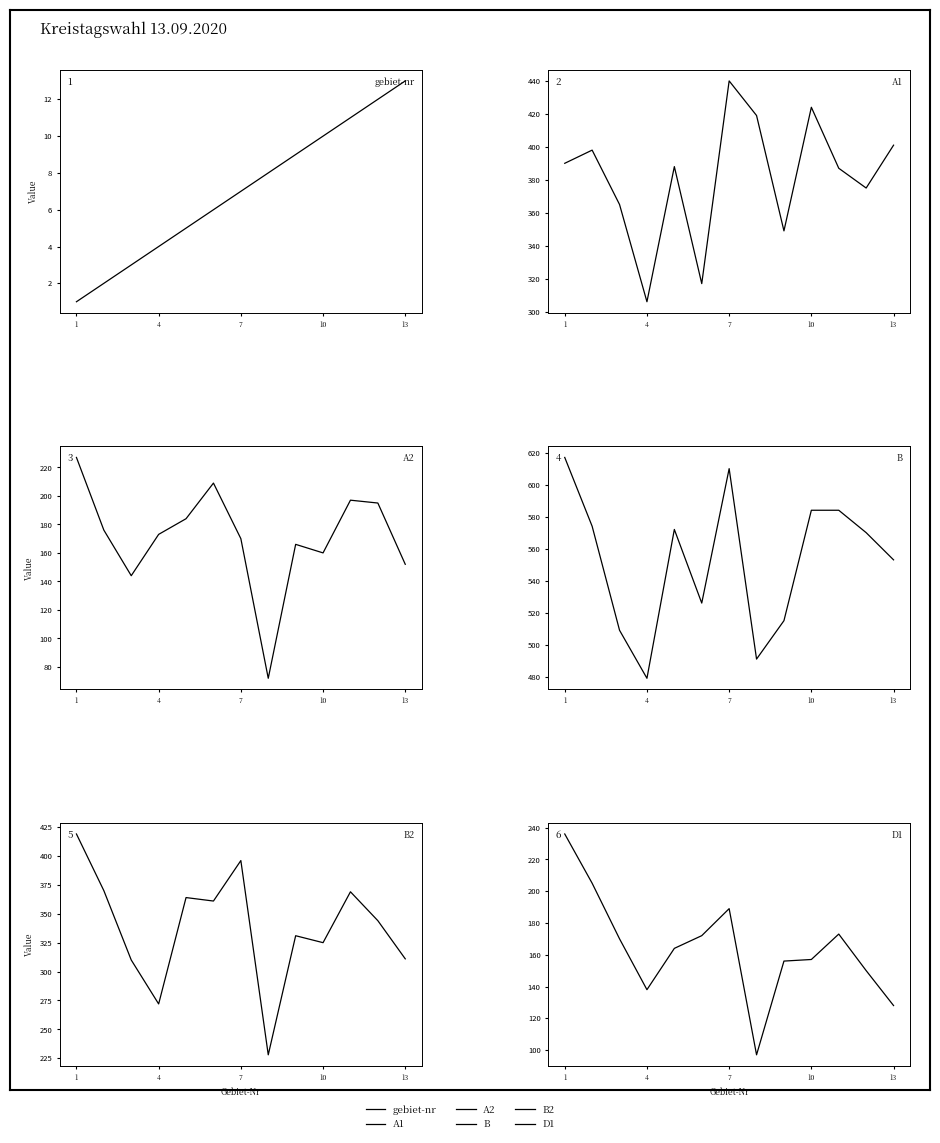

The value of B2 at 11 is 134. True or false?

False